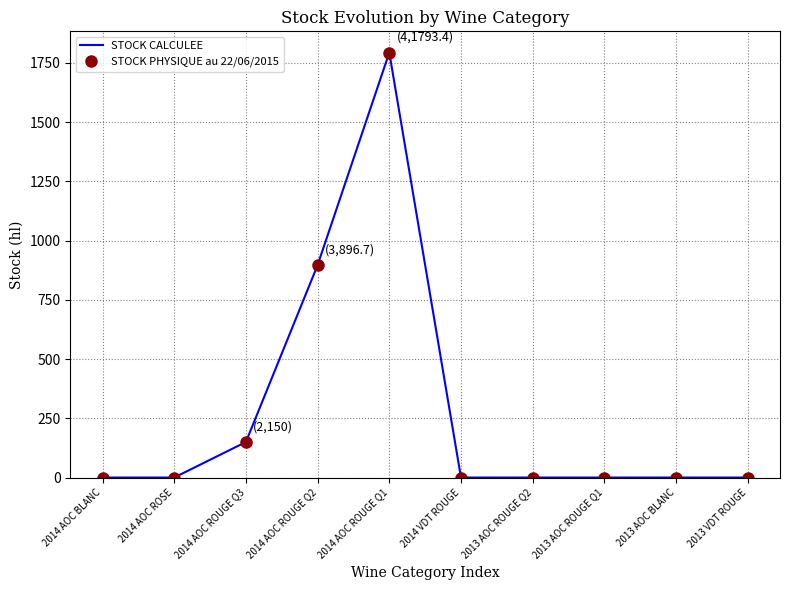

True or false: STOCK PHYSIQUE au 22/06/2015 has a value of 0.0 at 2013 VDT ROUGE.

True